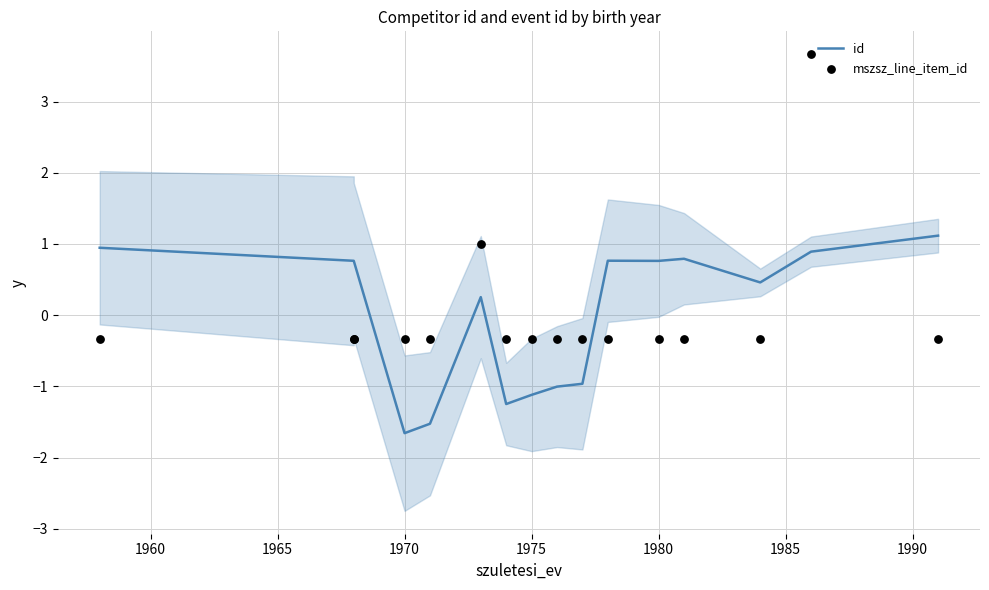

Which series contains the highest Y value?

mszsz_line_item_id